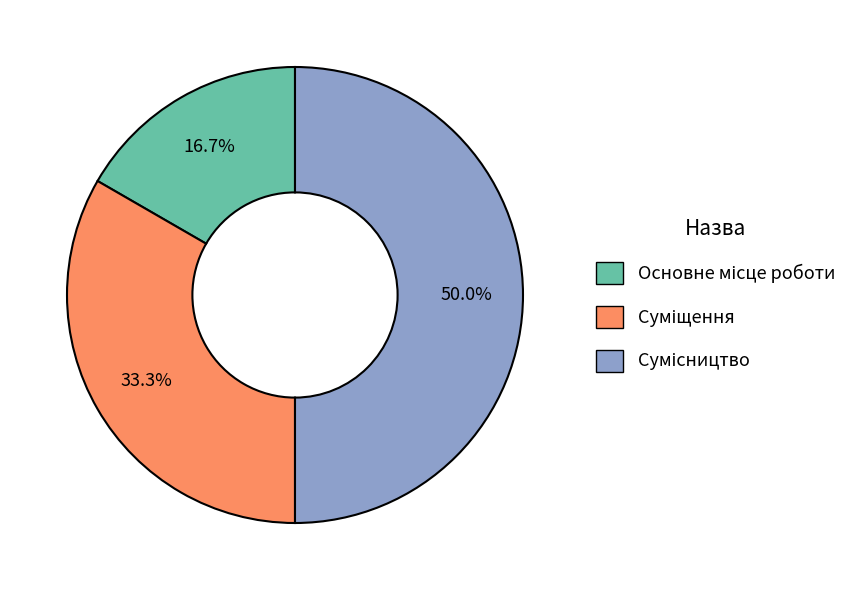

The Основне місце роботи slice represents 17% of the pie. True or false?

True